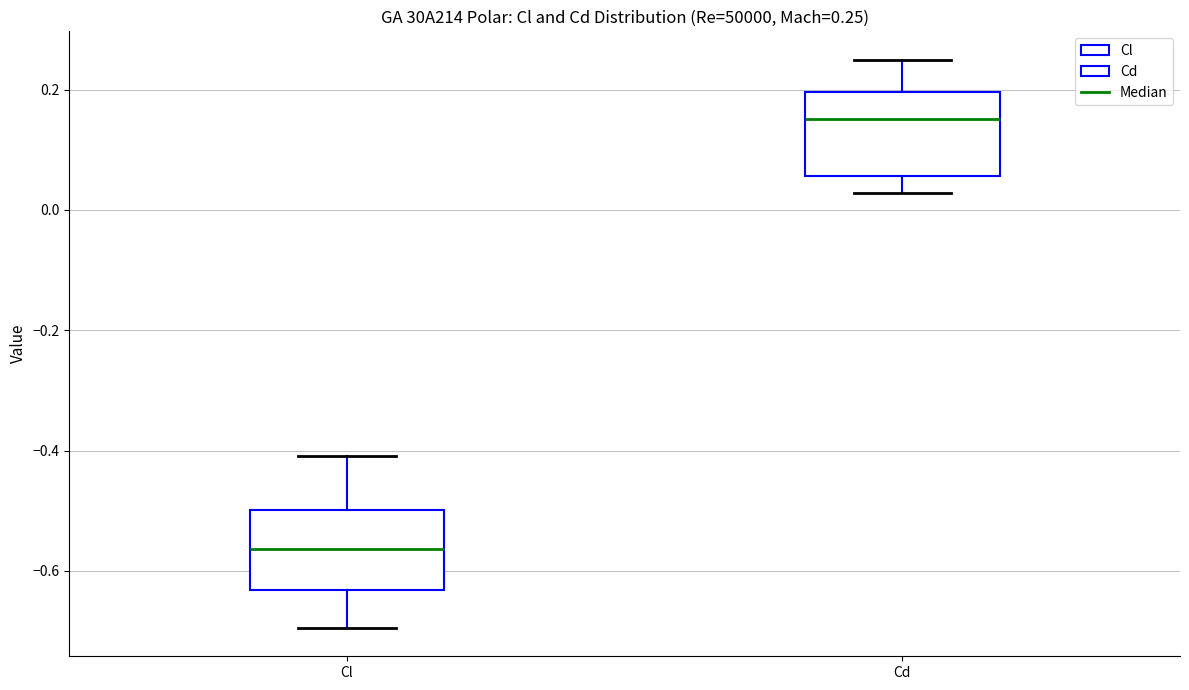

Which box has the highest median line?

Cd